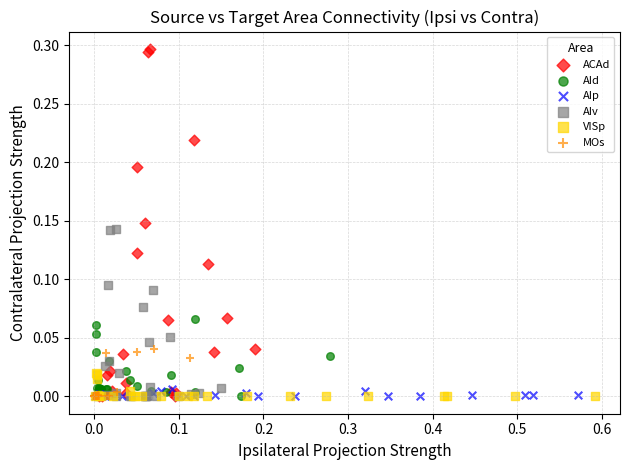

Which series reaches the maximum Y coordinate?

ACAd